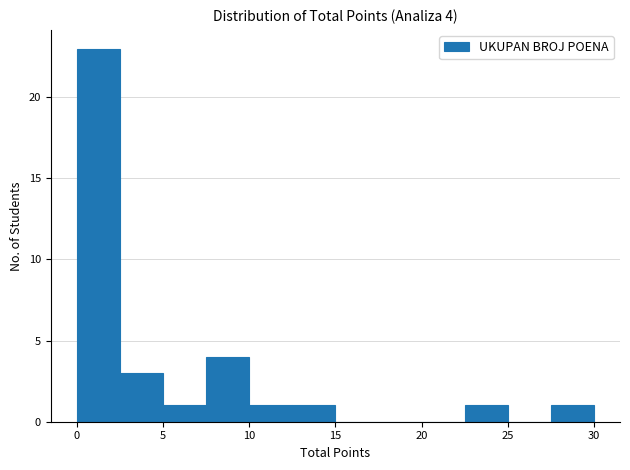

Which range on the x-axis has the tallest bar?

0.0 to 2.5